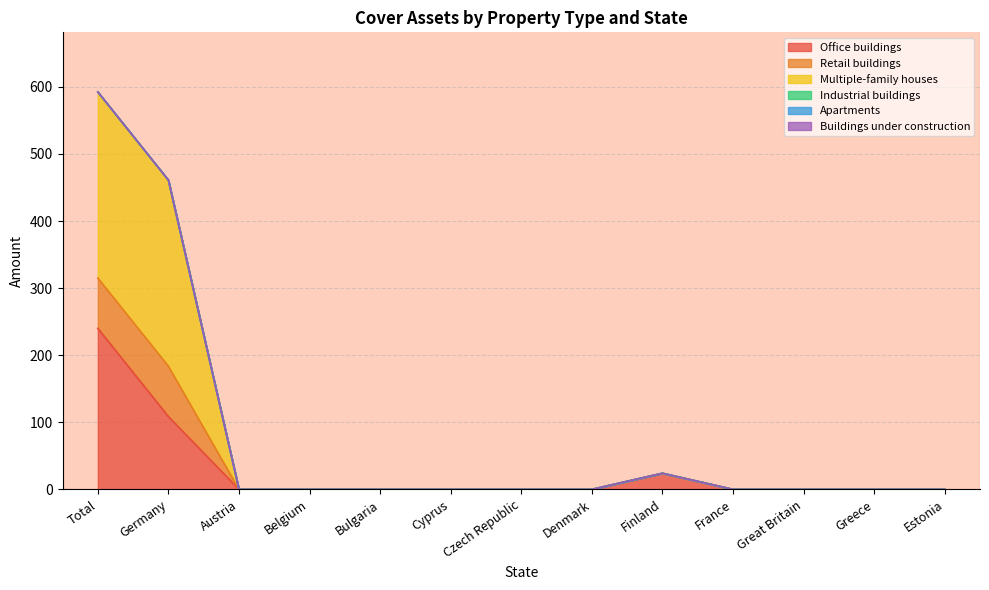

True or false: Multiple-family houses has more than 0 points higher than both neighbors.

True